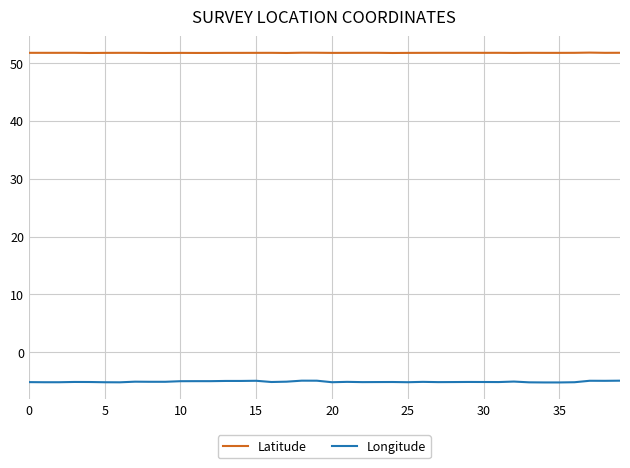

True or false: Longitude and Latitude intersect in this chart.

False